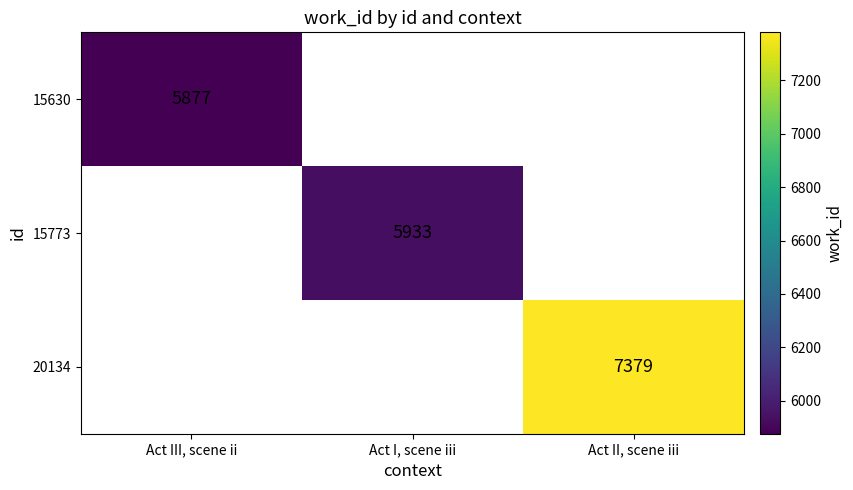

True or false: 20134 has a value of 10336.8 at Act II, scene iii.

False